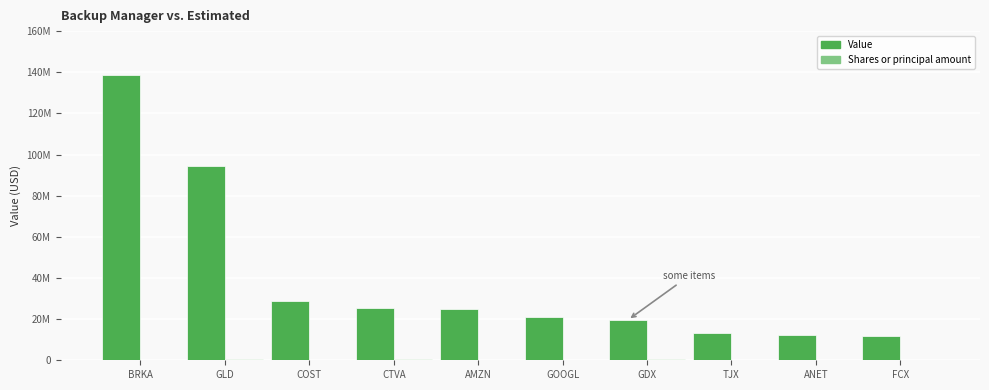

Are the bars grouped side by side (vs. stacked)?

Yes